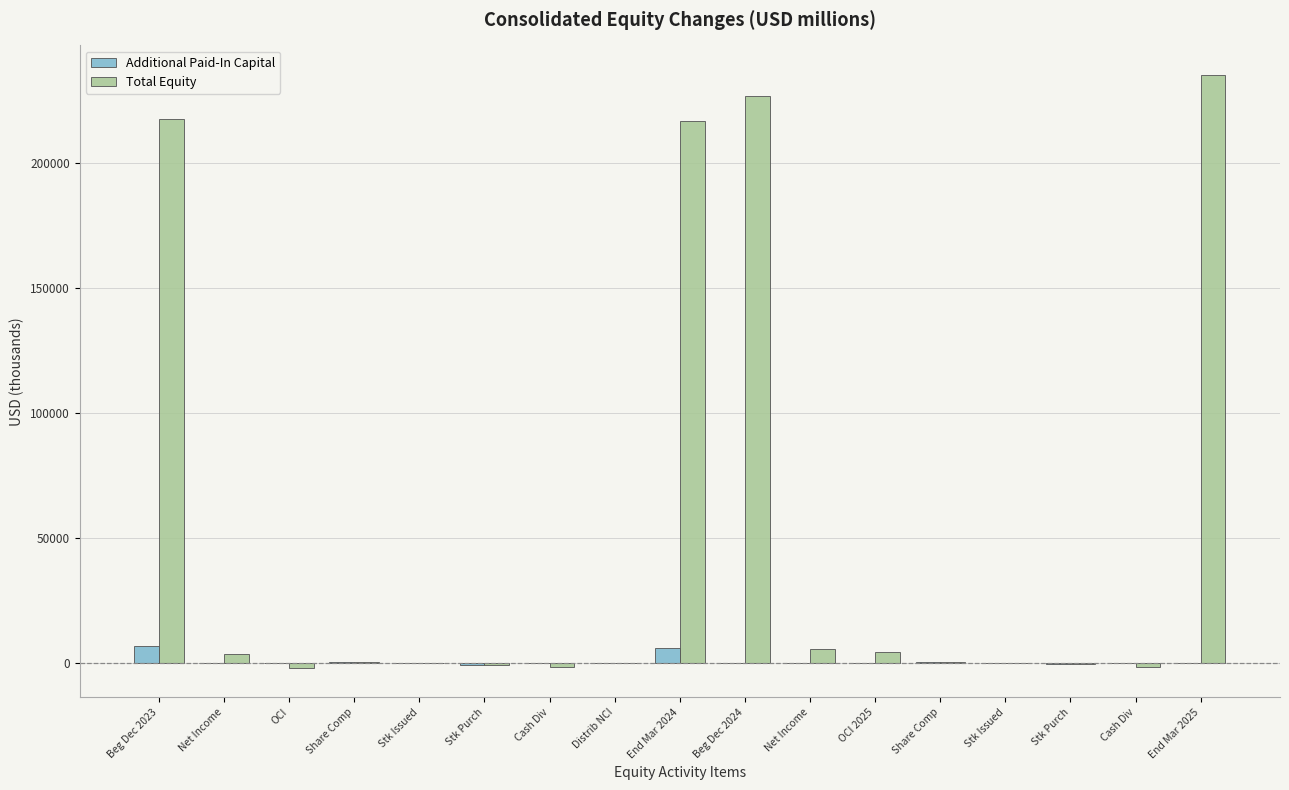

True or false: Total Equity has a value of -63 at Distrib NCI.

True